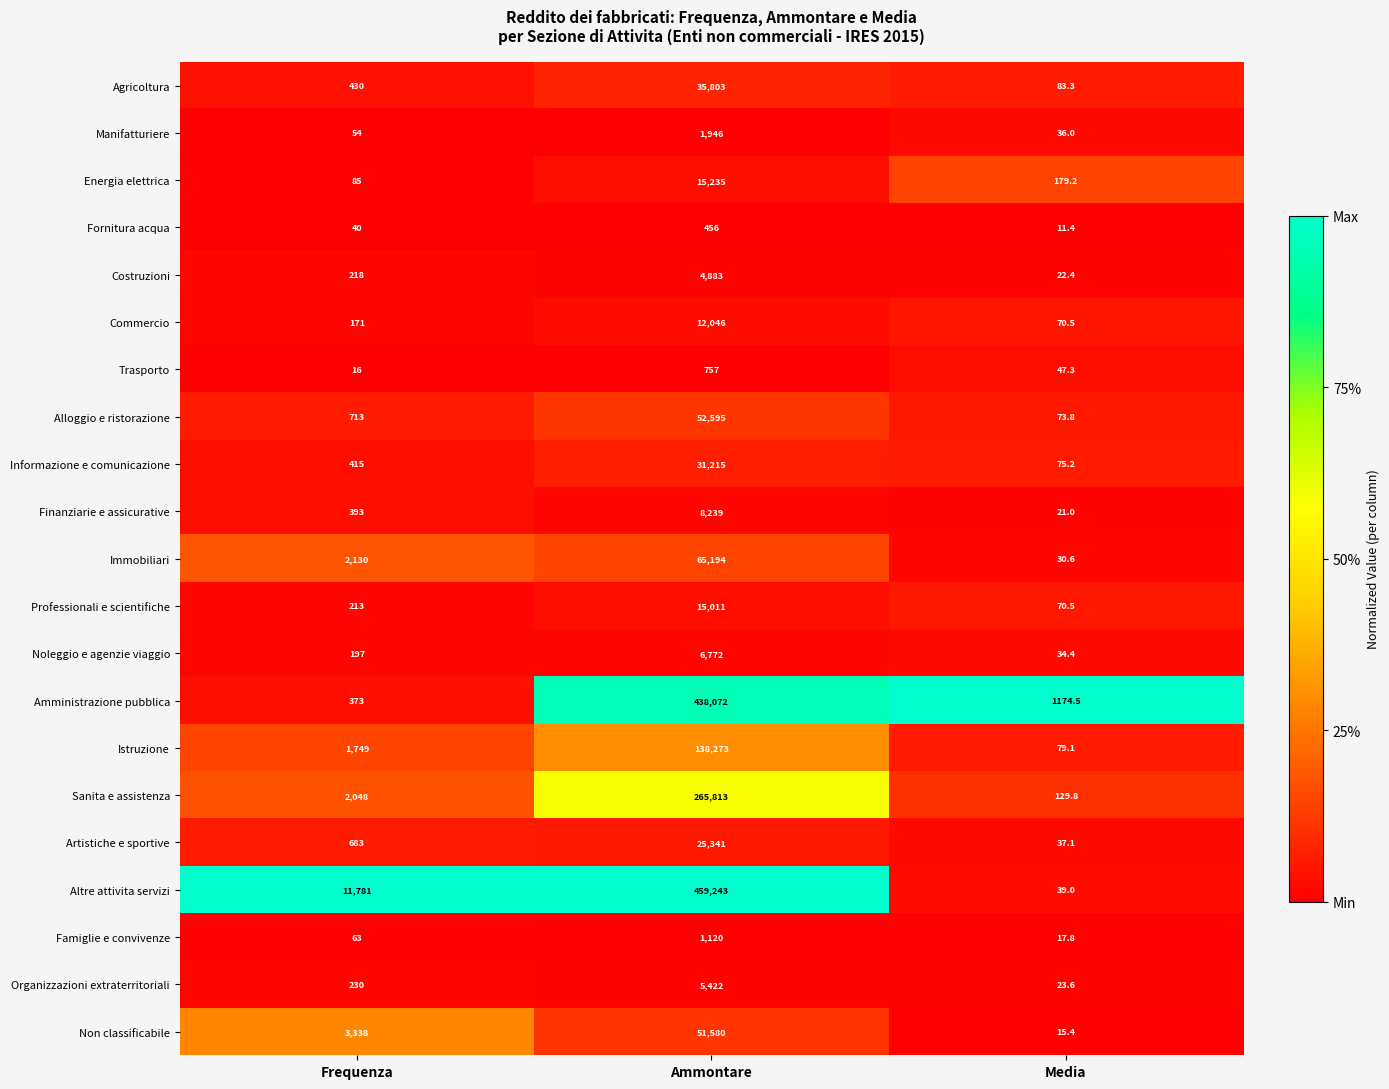

Which series has the largest total across all categories?

Altre attivita servizi